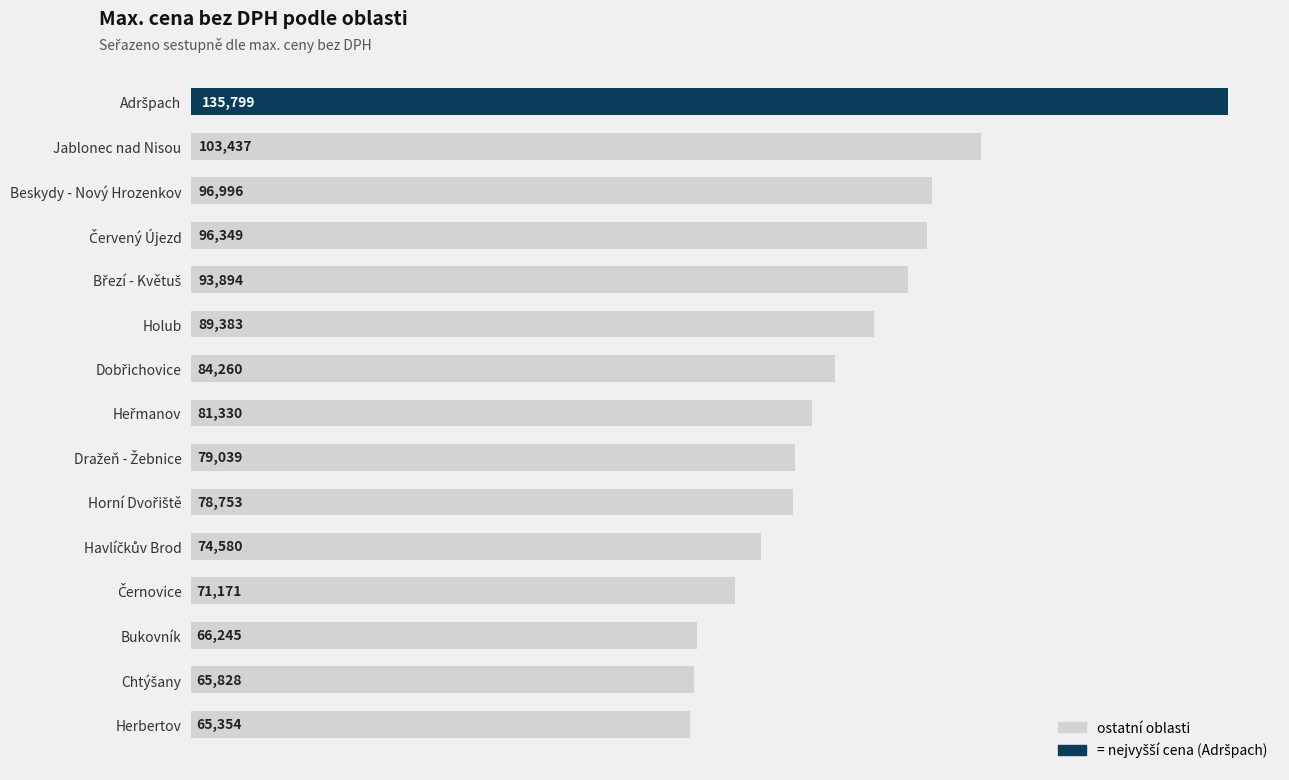

What is the value of the 9th bar from the top?

79039